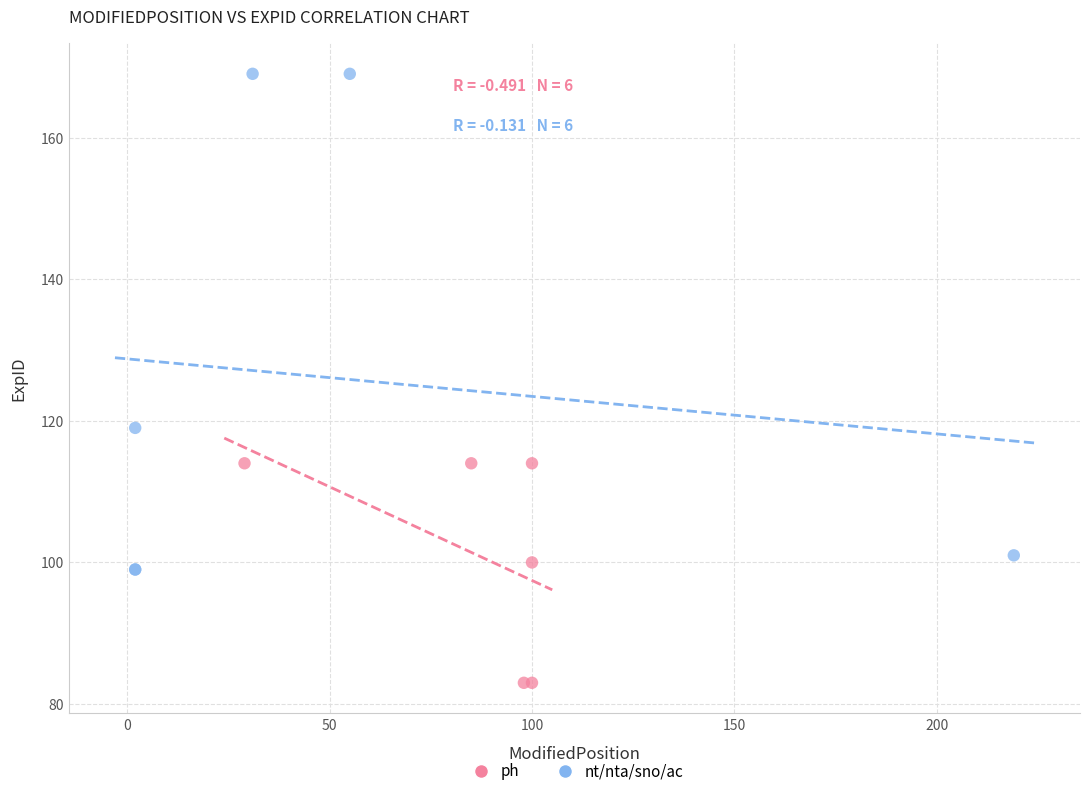

Which series reaches the minimum Y coordinate?

ph